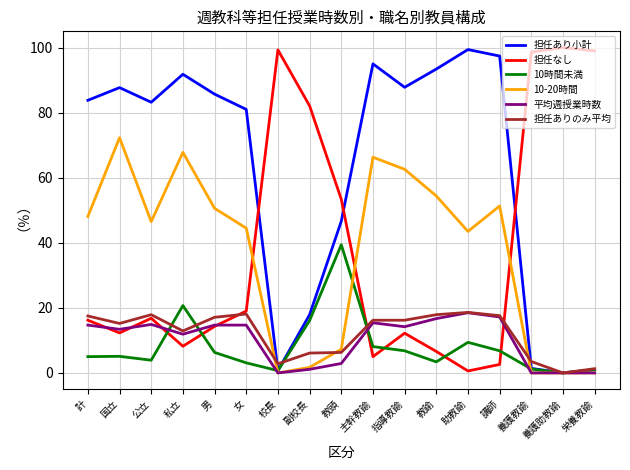

What is the difference between the highest and lowest values at 私立?

83.6